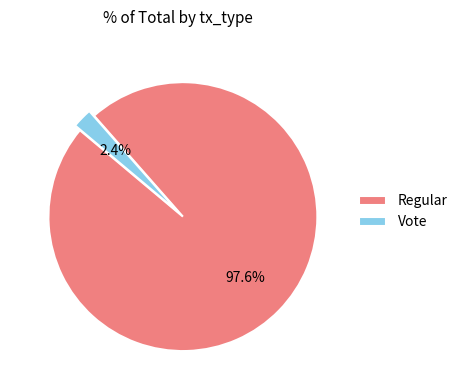

Is it true that Regular is 98% of the pie?

True